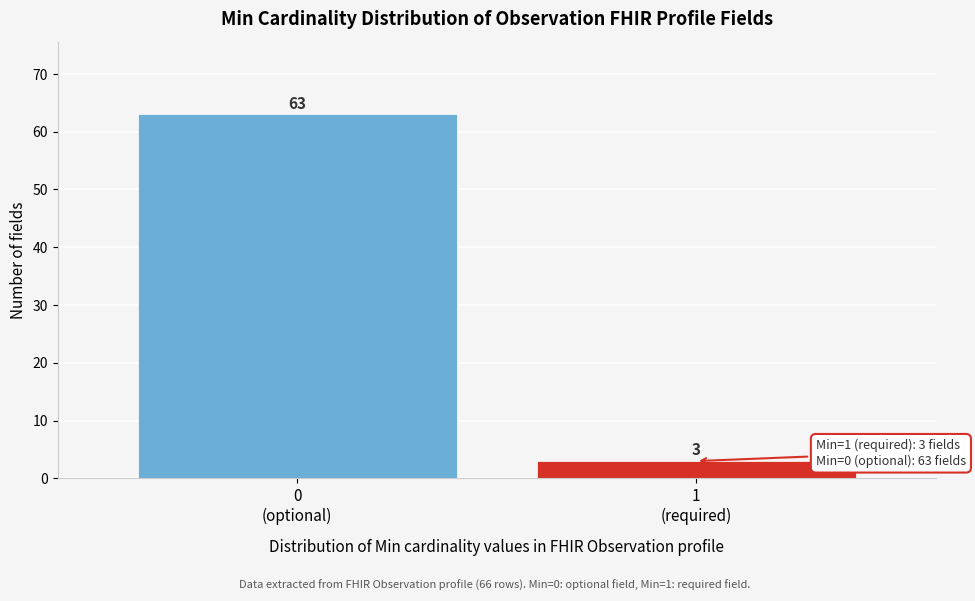

Reading left to right, what are all the values shown in this chart?

63	3